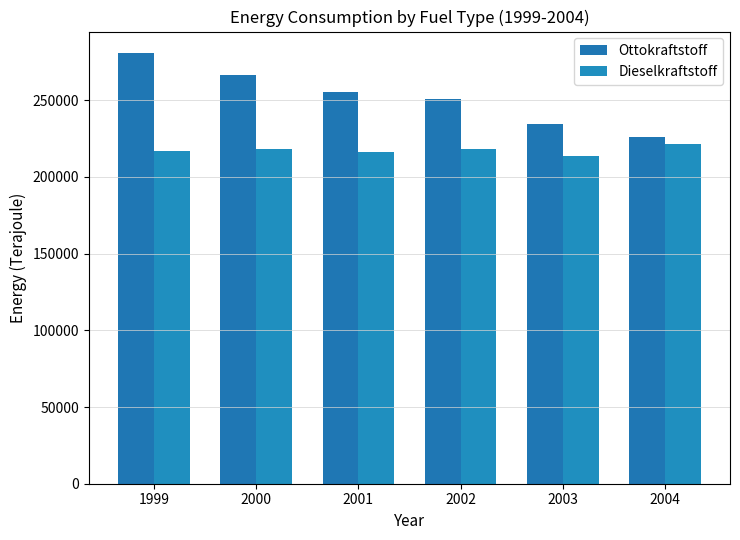

Which series changed the most between 2001 and 2004?

Ottokraftstoff